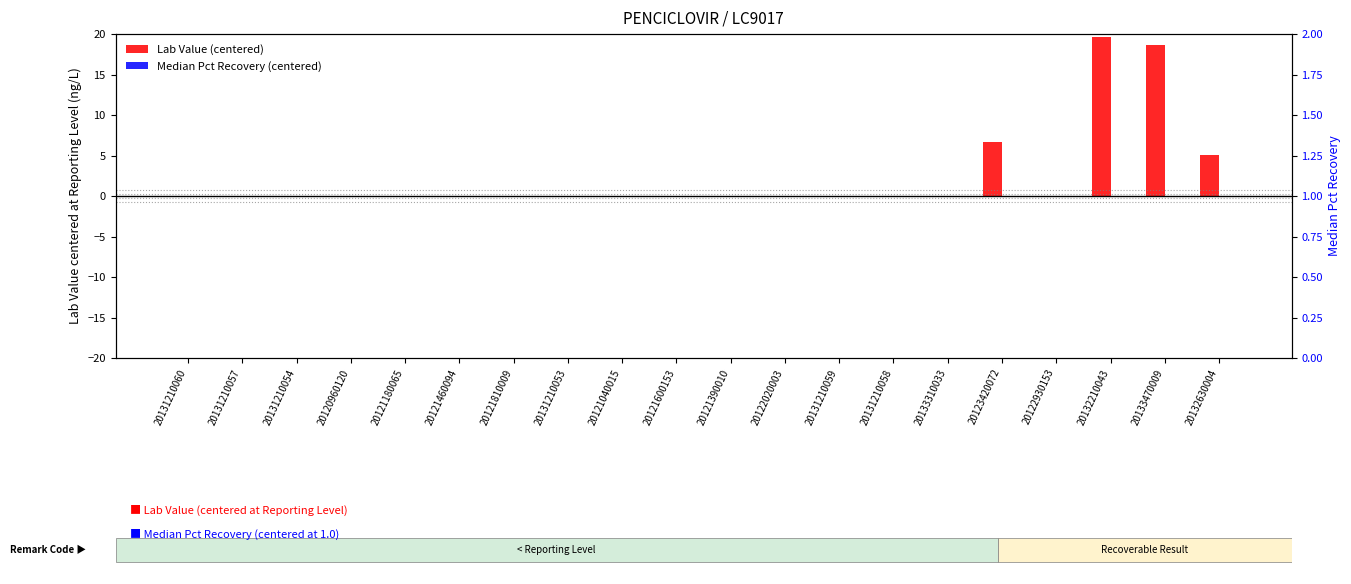

Reading left to right, what are all the values shown in this chart?

Lab Value (centered): 20131210060=0.0	20131210057=0.0	20131210054=0.0	20120960120=0.0	20121180065=0.0	20121460094=0.0	20121810009=0.0	20131210053=0.0	20121040015=0.0	20121600153=0.0	20121390010=0.0	20122020003=0.0	20131210059=0.0	20131210058=0.0	20133310033=0.0	20123420072=6.7	20122930153=-0.1	20132210043=19.6	20133470009=18.7	20132630004=5.1
Median Pct Recovery (centered): 20131210060=-0.0	20131210057=-0.0	20131210054=-0.0	20120960120=-0.0	20121180065=-0.0	20121460094=-0.0	20121810009=-0.0	20131210053=-0.0	20121040015=-0.0	20121600153=-0.0	20121390010=-0.0	20122020003=-0.0	20131210059=-0.0	20131210058=-0.0	20133310033=-0.0	20123420072=-0.0	20122930153=-0.0	20132210043=-0.0	20133470009=-0.0	20132630004=-0.0